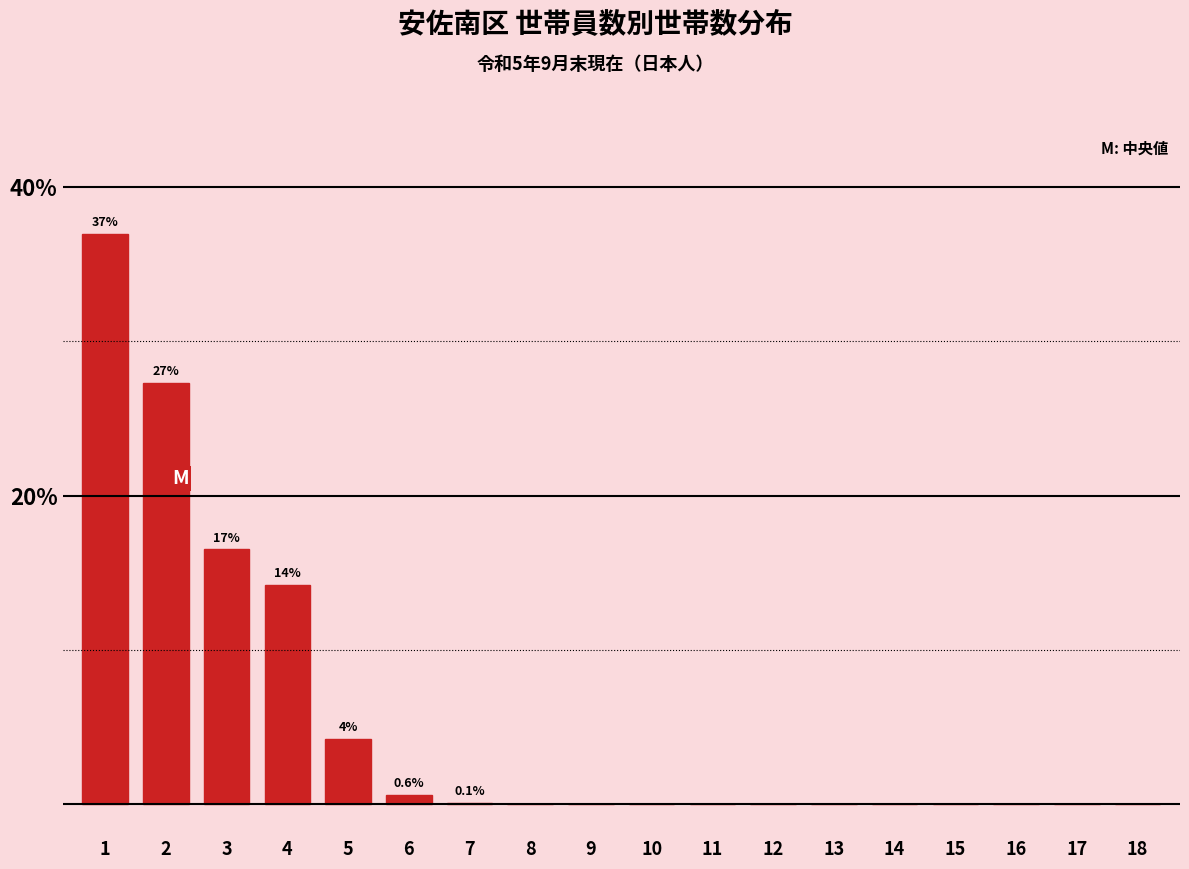

What is the maximum value shown in the chart?

37.0